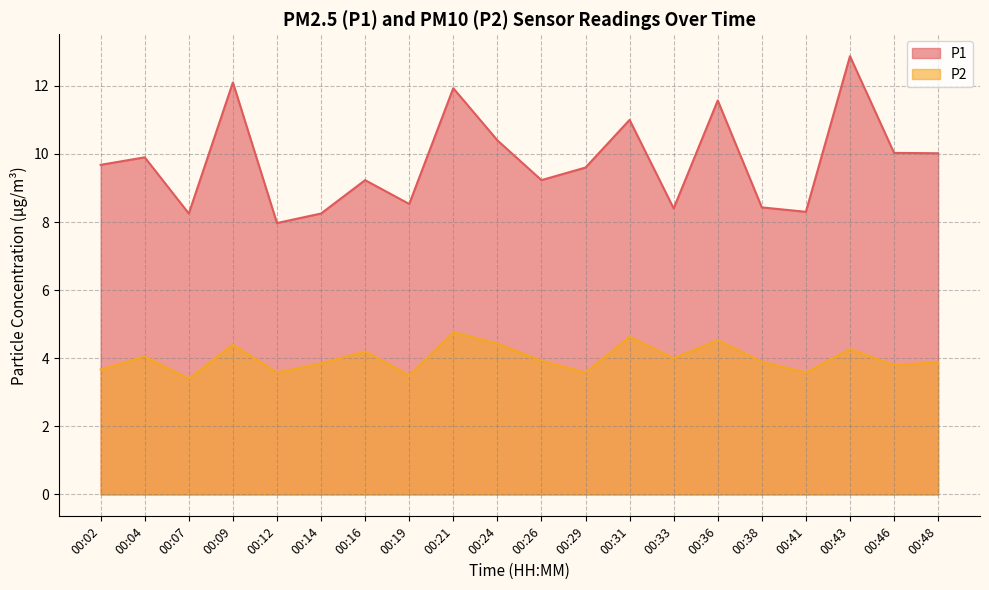

At which category is the sum across all series the highest?

00:43